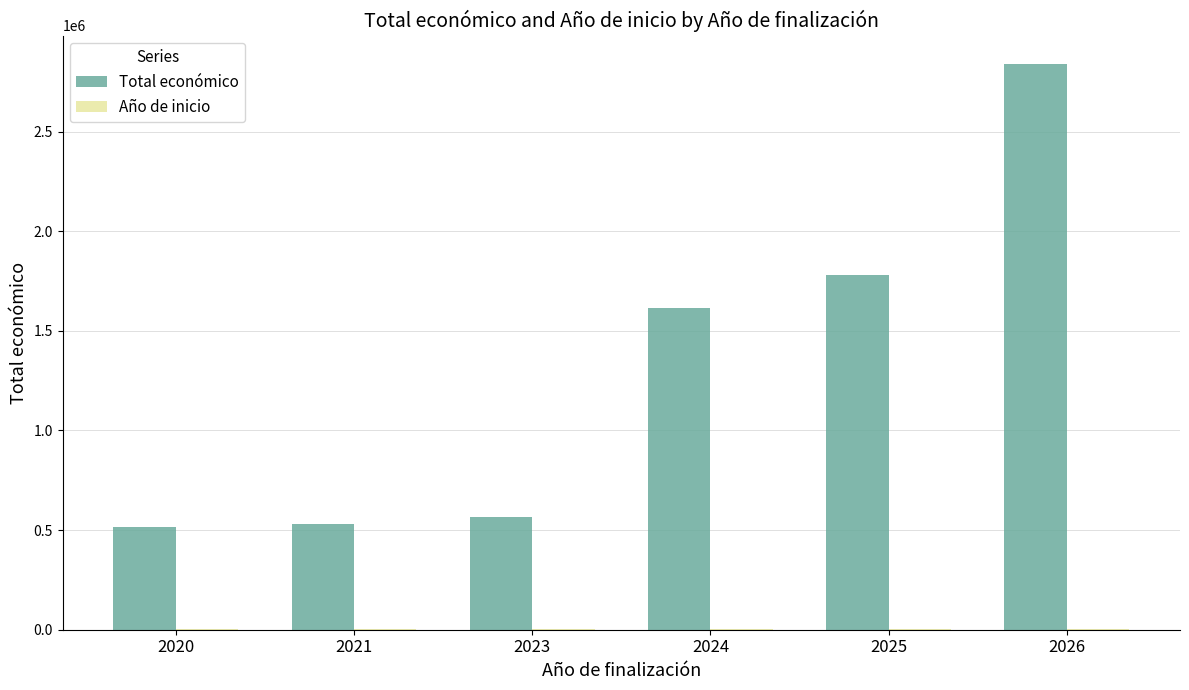

Count the number of categories in the chart.

6